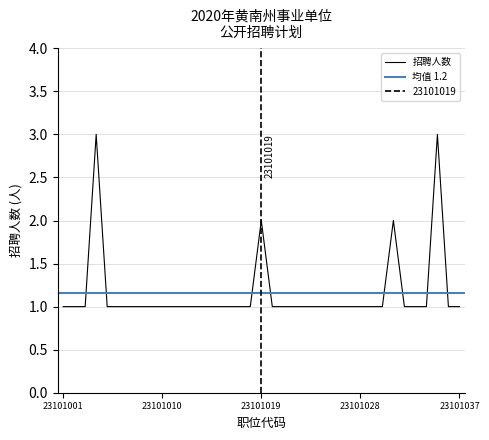

Rank the categories by value from lowest to highest.

23101001, 23101002, 23101003, 23101005, 23101006, 23101007, 23101008, 23101009, 23101010, 23101011, 23101012, 23101013, 23101014, 23101015, 23101016, 23101017, 23101018, 23101020, 23101021, 23101022, 23101023, 23101024, 23101025, 23101026, 23101027, 23101028, 23101029, 23101030, 23101032, 23101033, 23101034, 23101036, 23101037, 23101019, 23101031, 23101004, 23101035